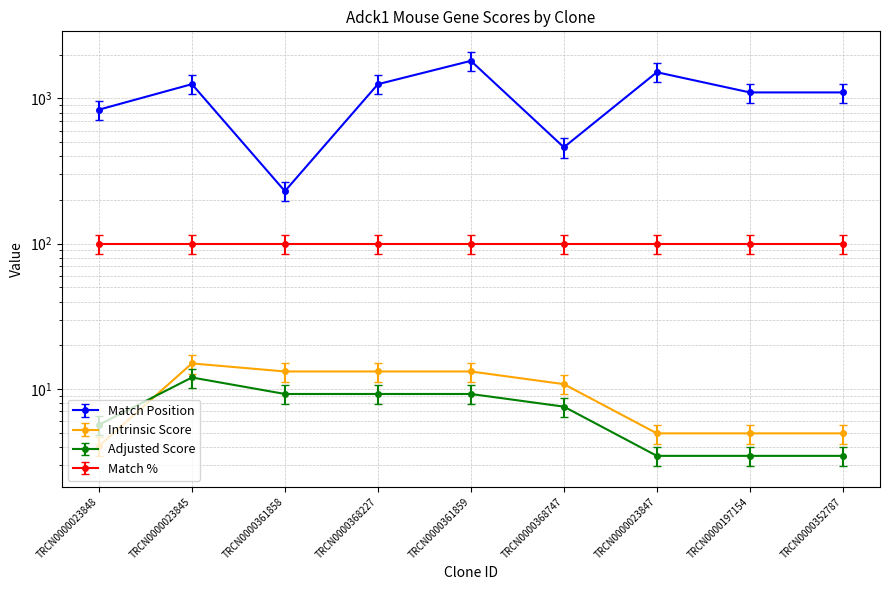

What is the average value of the Intrinsic Score series?

10.8